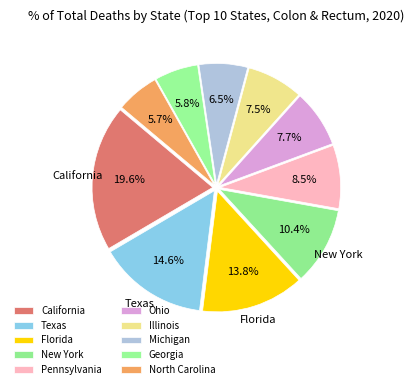

How many slices are in this pie chart?

10